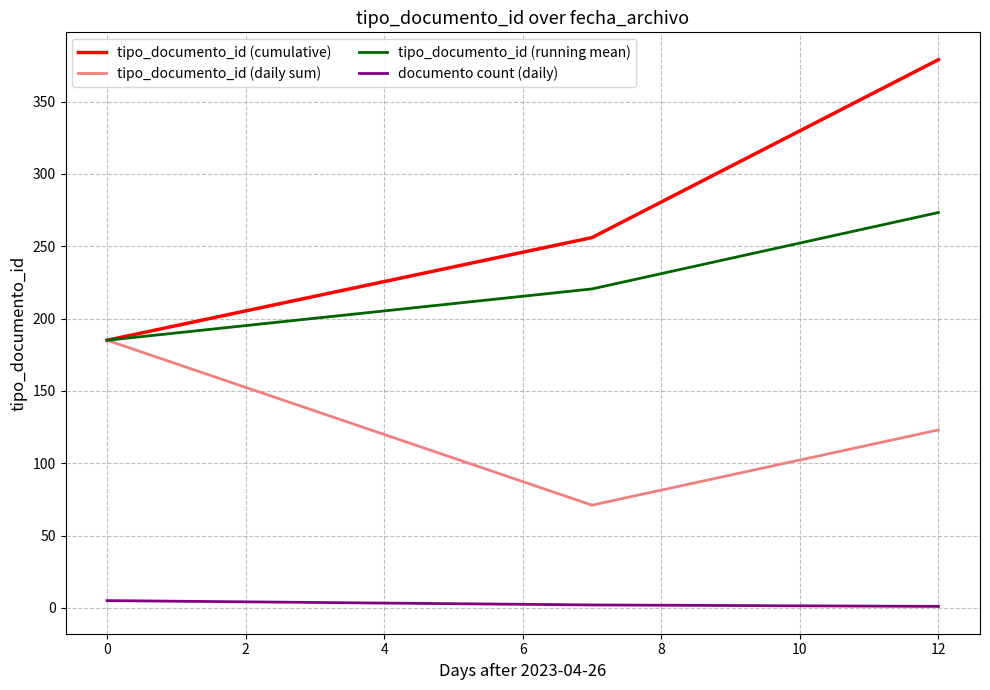

Which series has the largest range (max minus min)?

tipo_documento_id (cumulative)